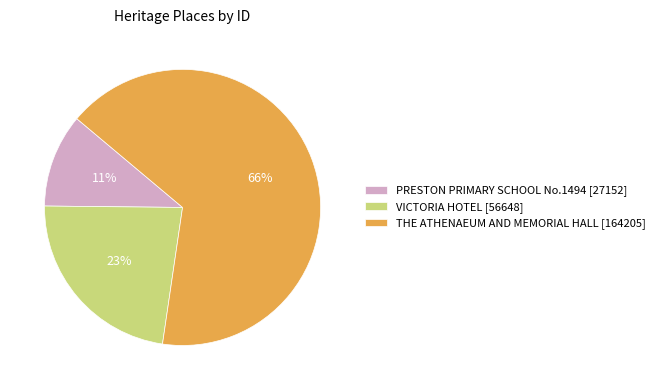

Do VICTORIA HOTEL and PRESTON PRIMARY SCHOOL No.1494 together represent more than half of the pie?

No